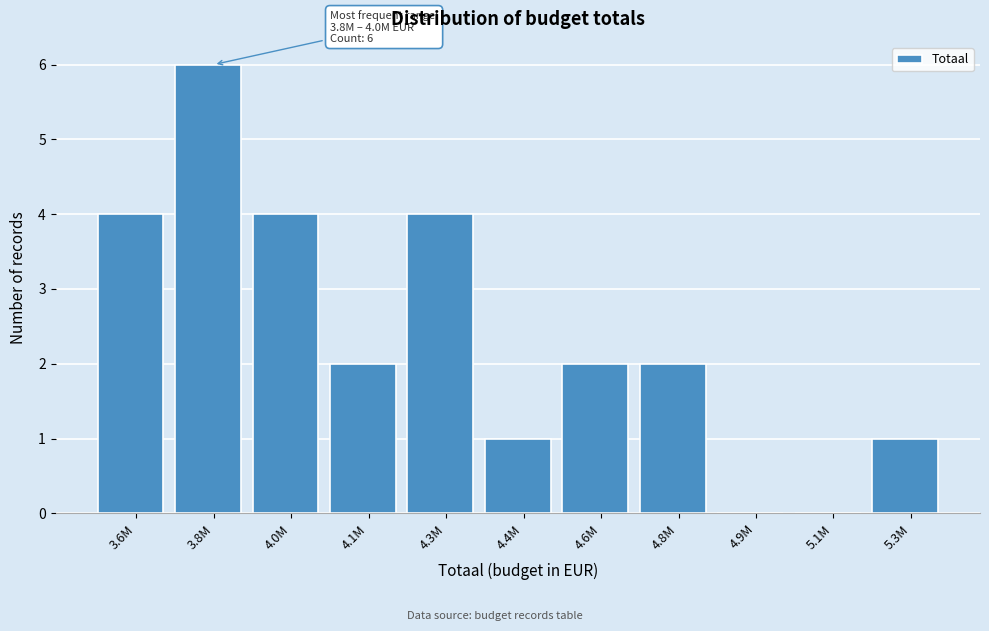

Reading left to right, what are all the values shown in this chart?

3.6M=4	3.8M=6	4.0M=4	4.1M=2	4.3M=4	4.4M=1	4.6M=2	4.8M=2	4.9M=0	5.1M=0	5.3M=1